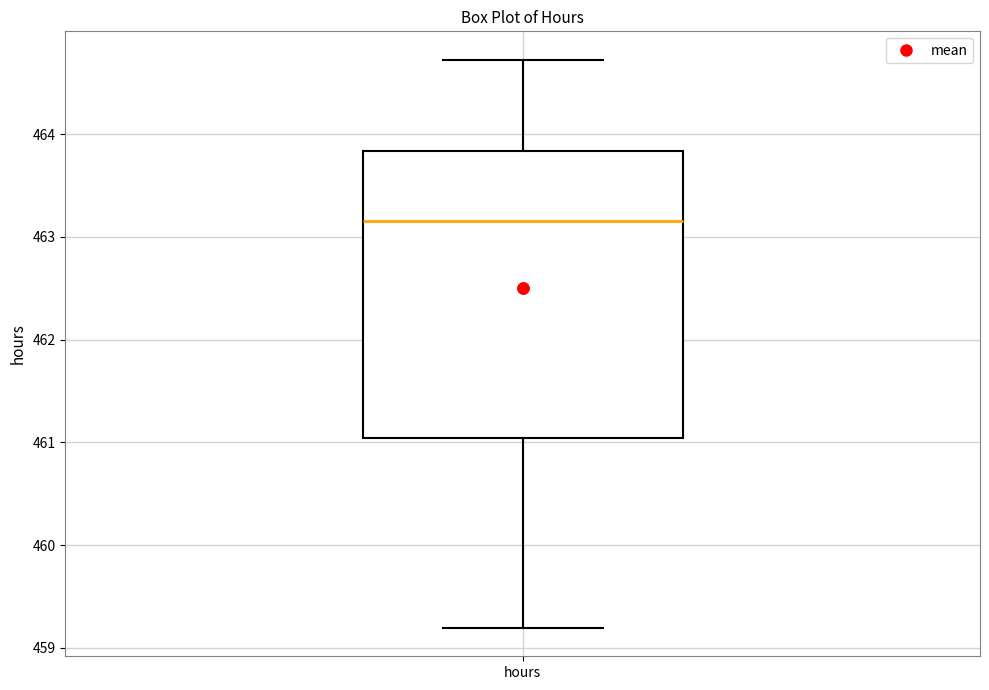

Read this box plot against the y-axis: the position of the median line, the range covered by the box, and the ends of both whiskers. The values are not printed on the chart, so give them approximately, as read against the axis.

median 463.2, box 461.0 to 463.8, whiskers 459.2 to 464.7